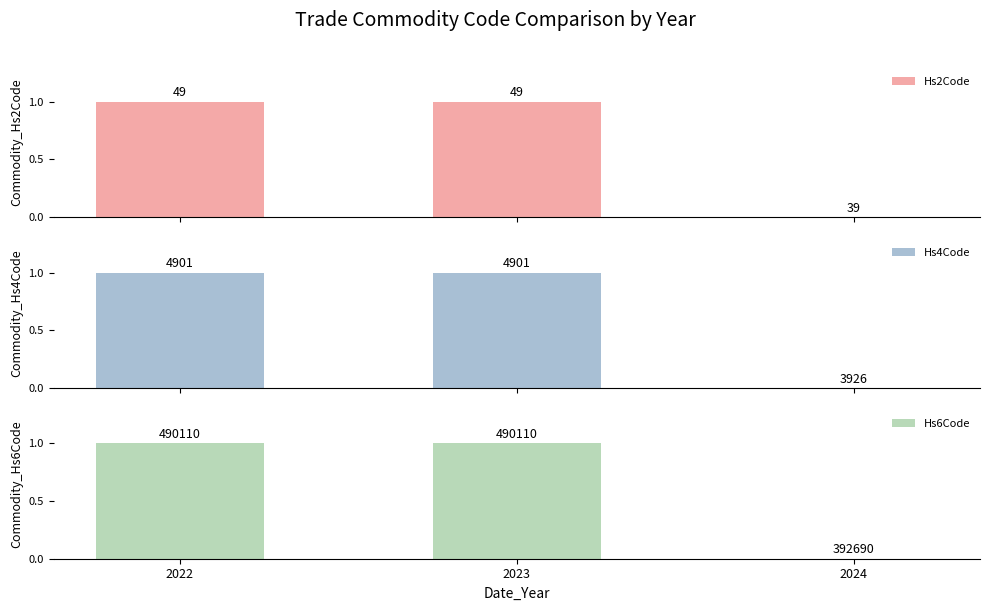

Read the Hs2Code value at 2023.

1